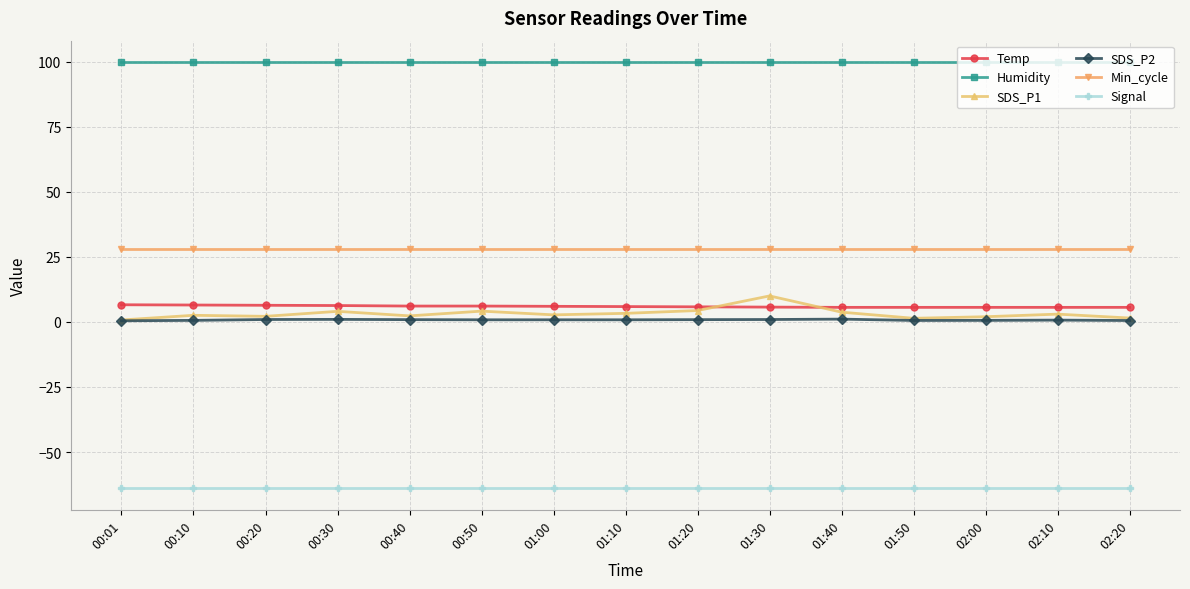

Does the chart have visible grid lines?

Yes